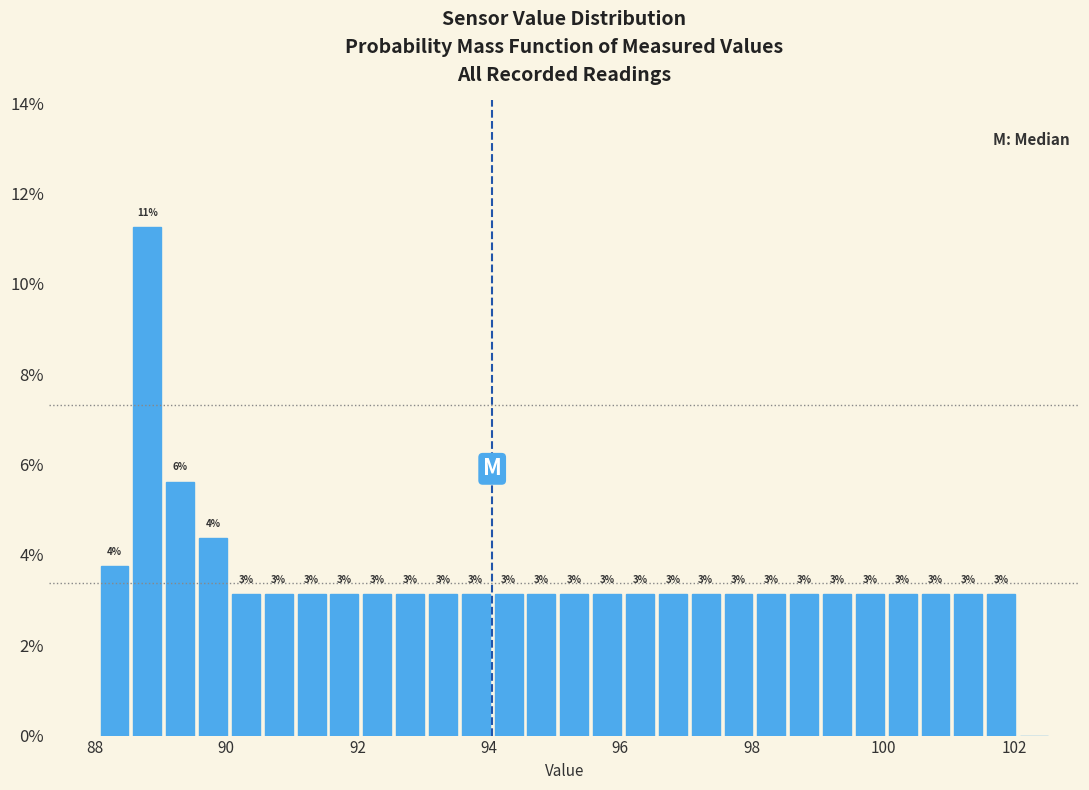

Around what value on the x-axis is the tallest bar? Give the approximate position of its centre, as read against the axis.

88.8